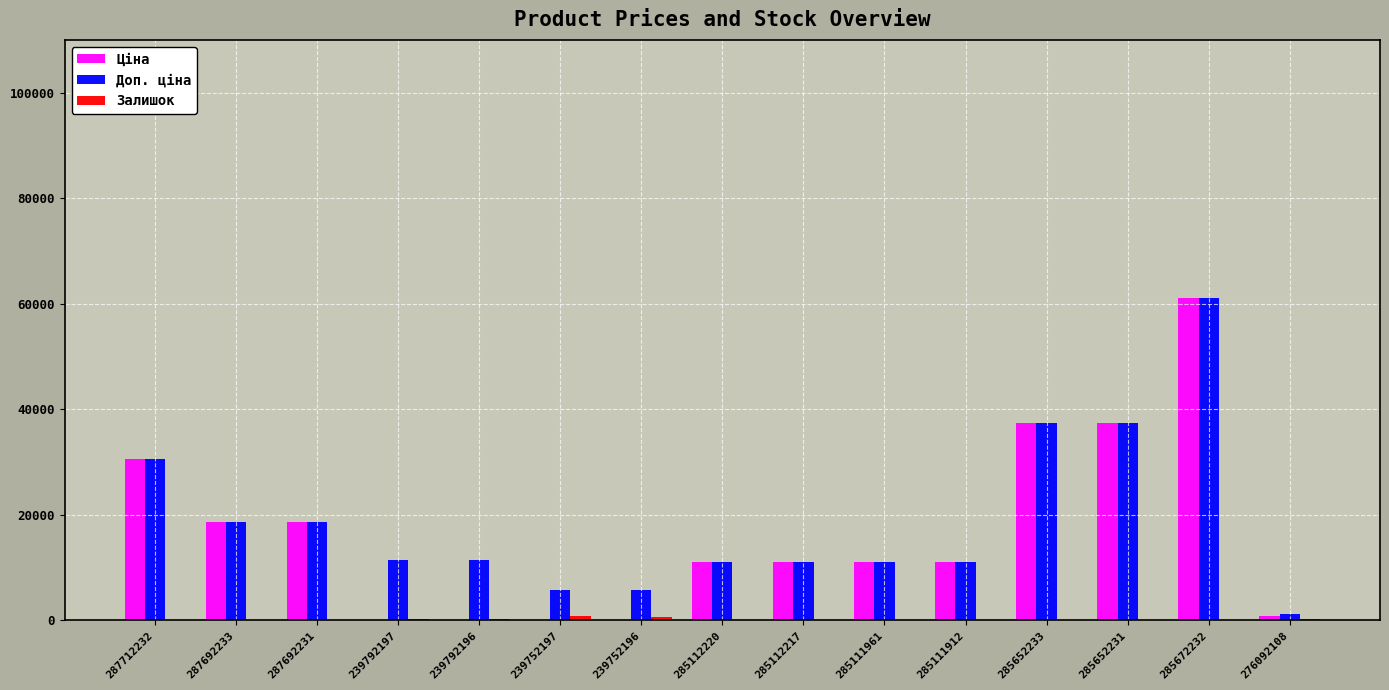

What is the highest value of the Доп. ціна series?

61024.7